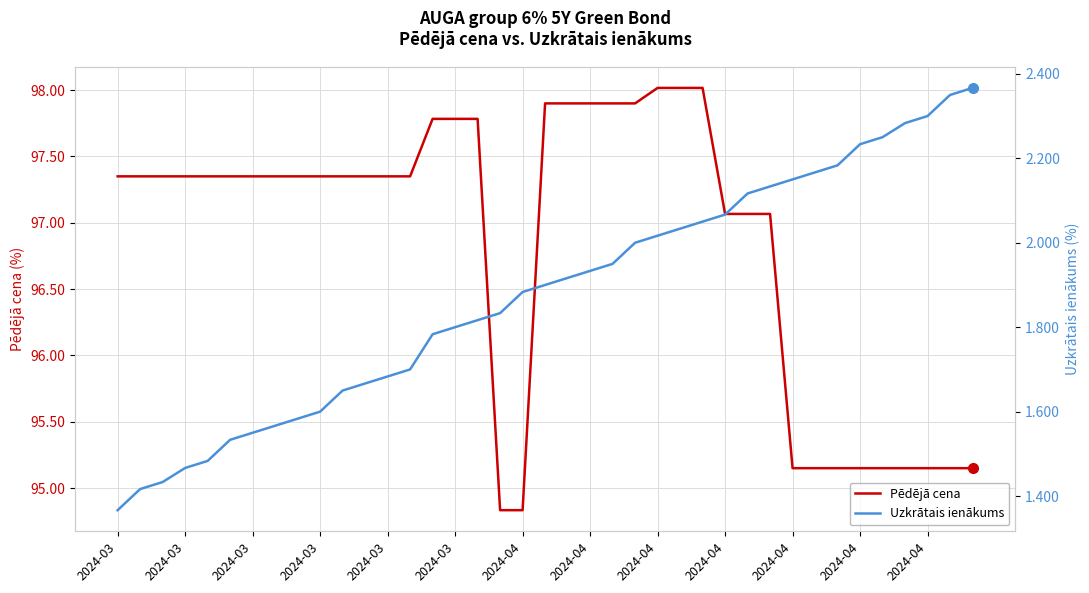

True or false: Uzkrātais ienākums has a value of 2.2 at 34.

True